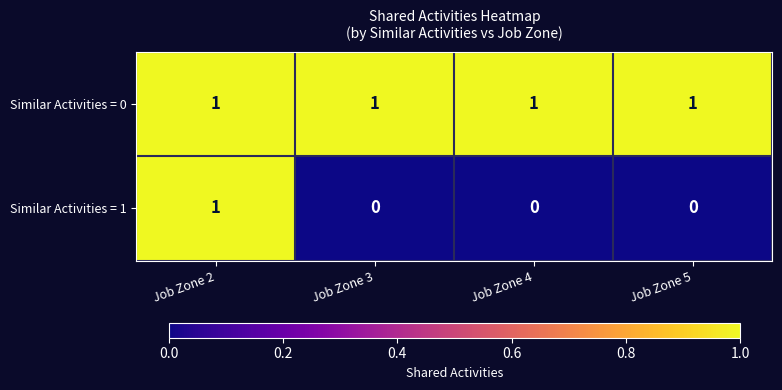

At which label does Similar Activities = 1 reach its peak?

Job Zone 2